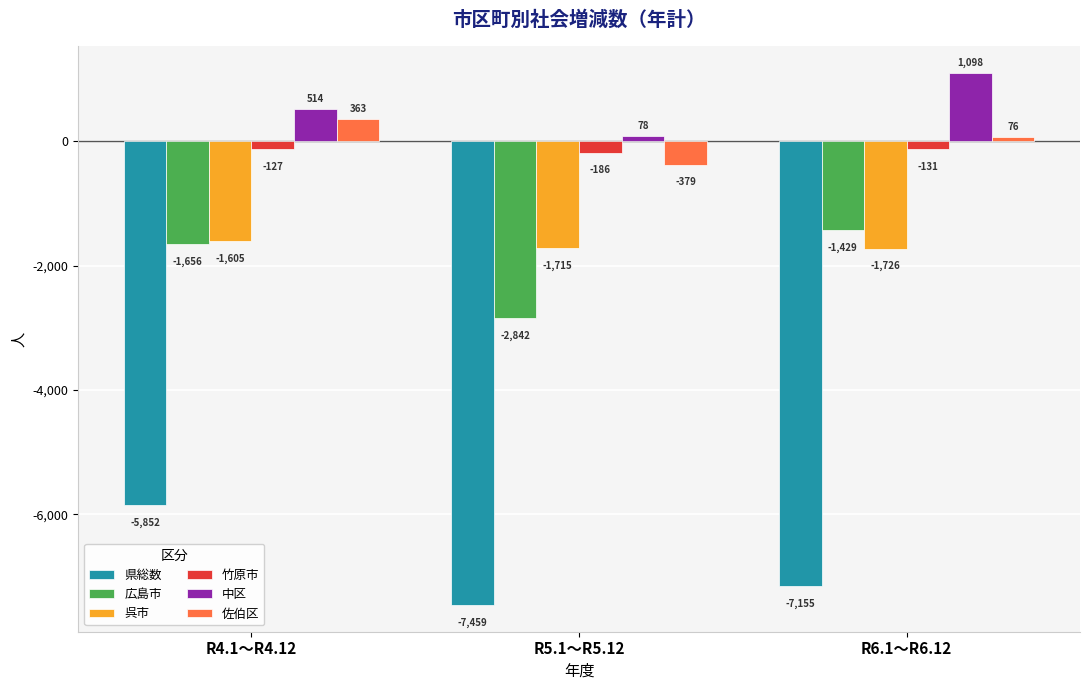

Count the number of categories in the chart.

3